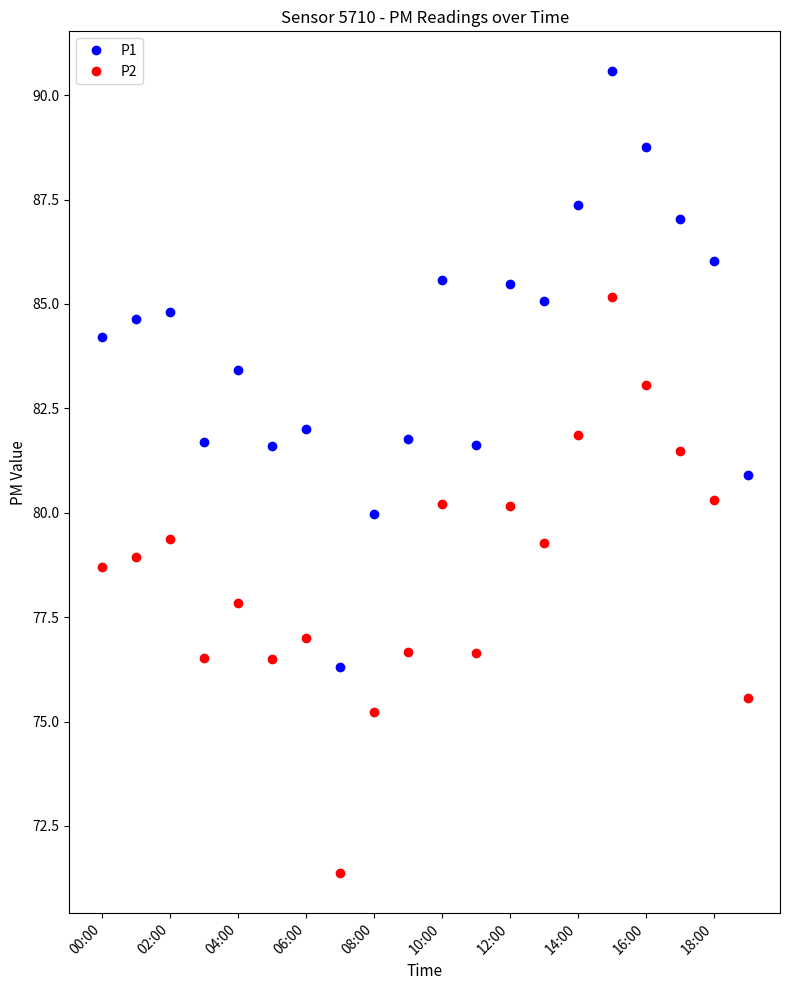

What is the difference between the second highest and minimum values in the P1 series?

12.5